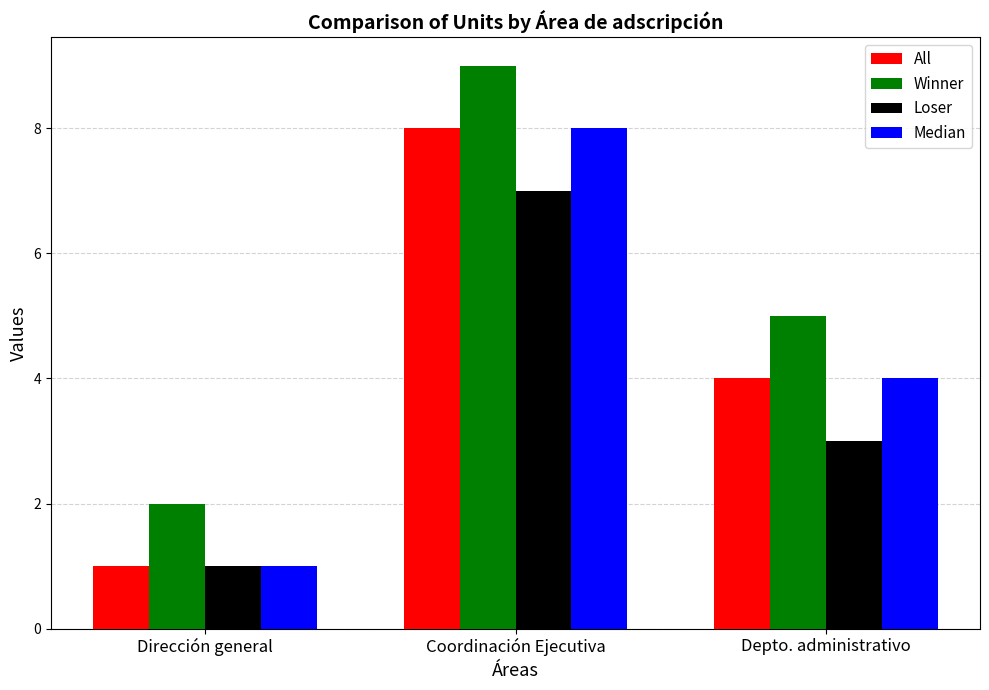

Is it true that Median equals 6 at Depto. administrativo?

False